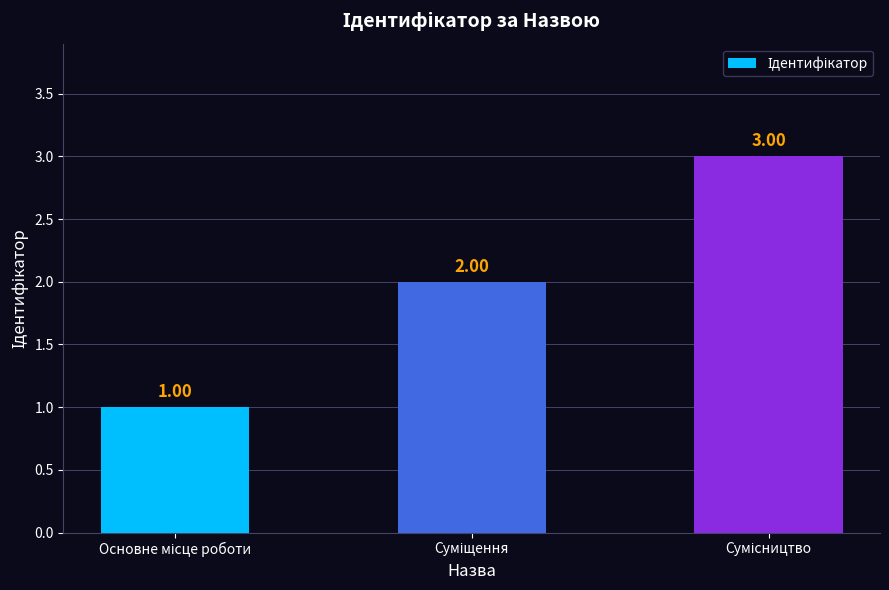

Count the number of categories in the chart.

3